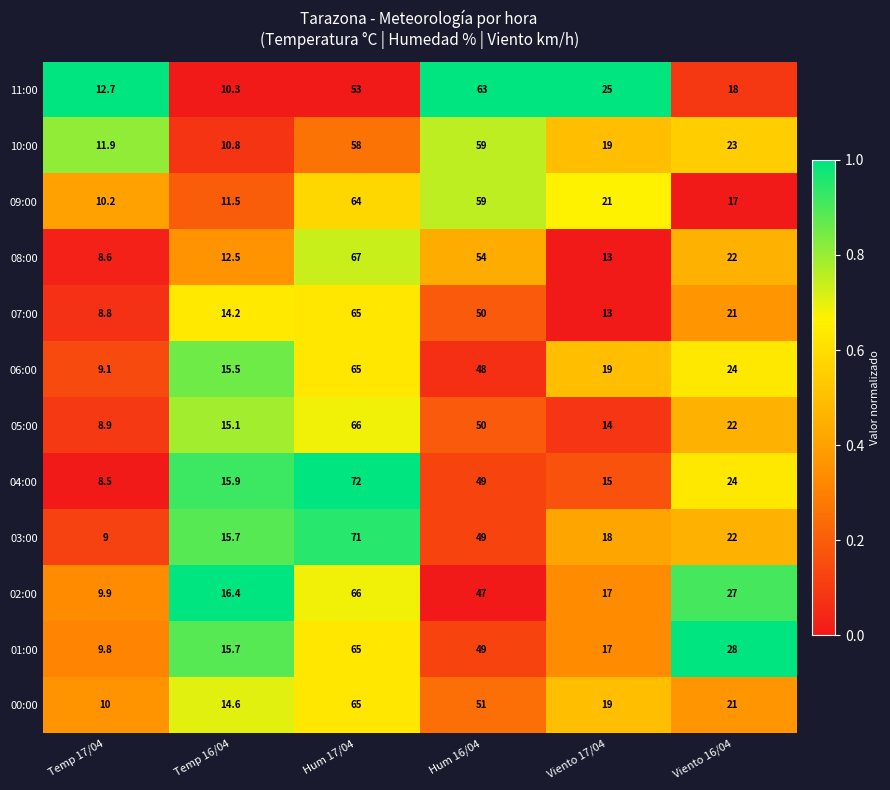

What is the difference between the 00:00 values at Temp 17/04 and Viento 16/04?

11.0